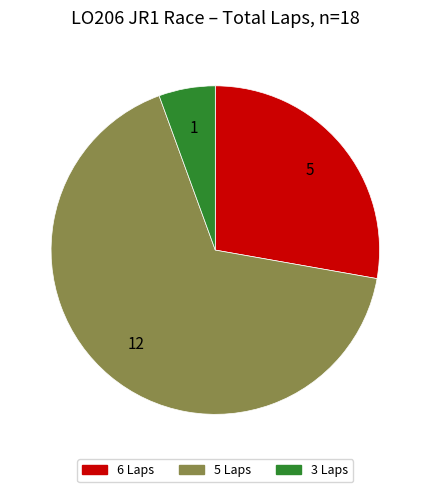

Is there a majority slice in this chart?

Yes